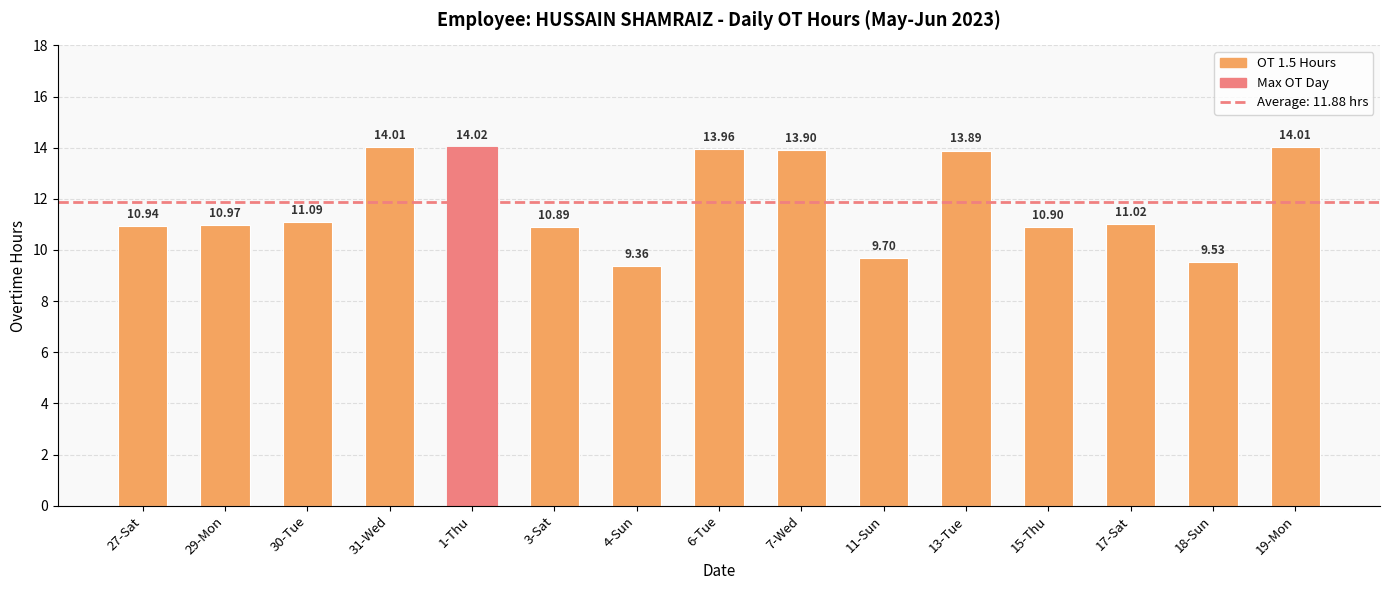

Reading left to right, extract all data points from this chart.

10.9	11.0	11.1	14.0	14.0	10.9	9.4	14.0	13.9	9.7	13.9	10.9	11.0	9.5	14.0